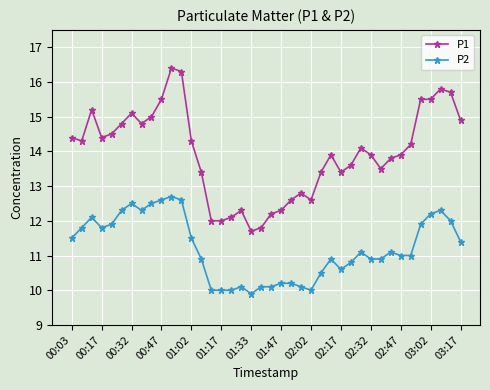

Rank the series by their average value, from highest to lowest.

P1, P2